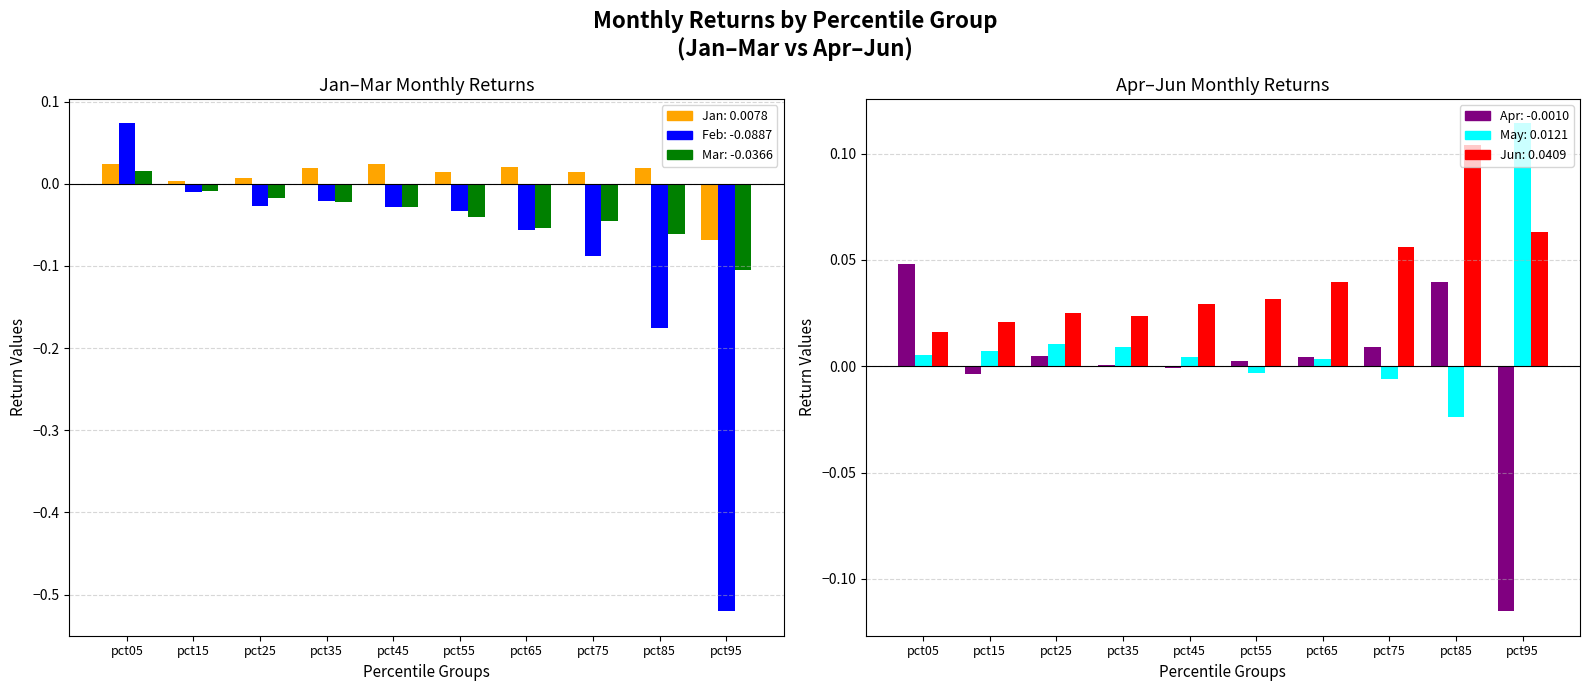

Which category has the highest value across all series?

pct95